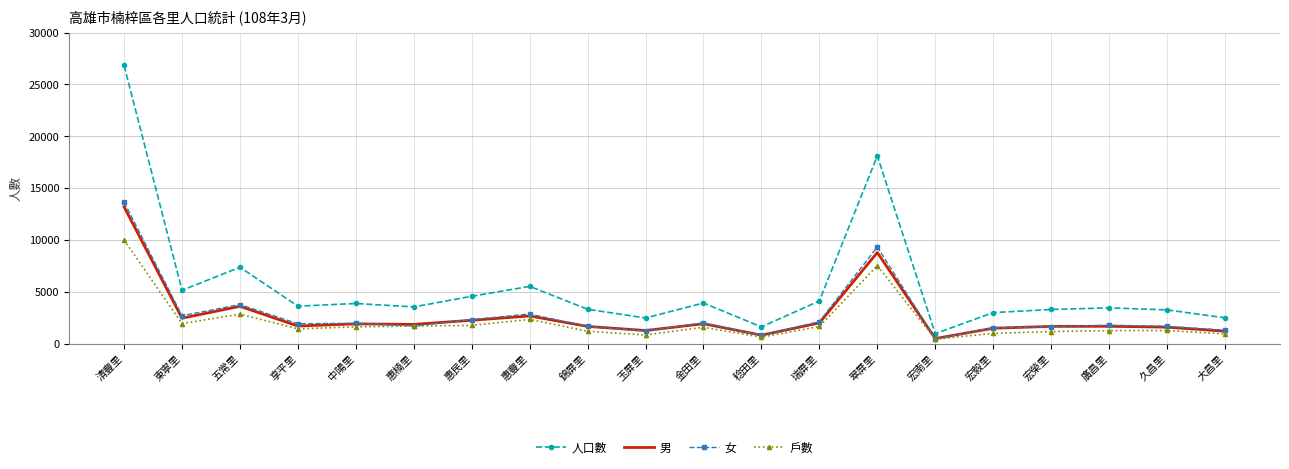

What is the sum of all 女 values?

56295